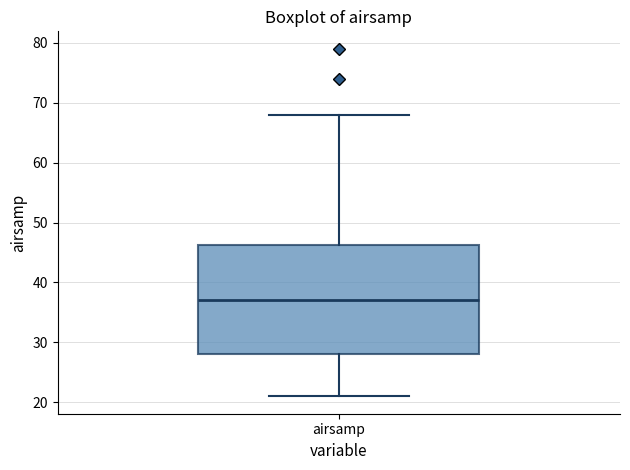

Where does the median line of the box for airsamp sit on the y-axis? The values are not printed on the chart, so give them approximately, as read against the axis.

37